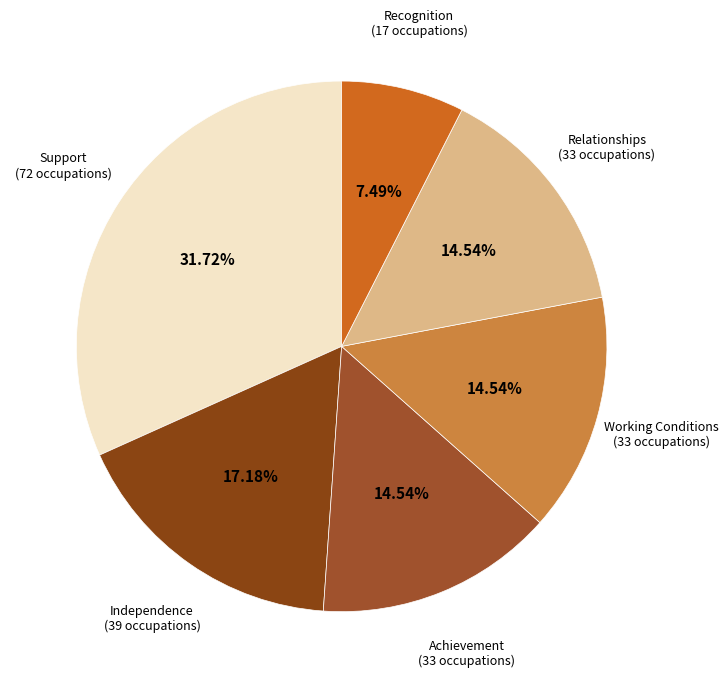

Which category has the smallest portion of the pie?

Recognition